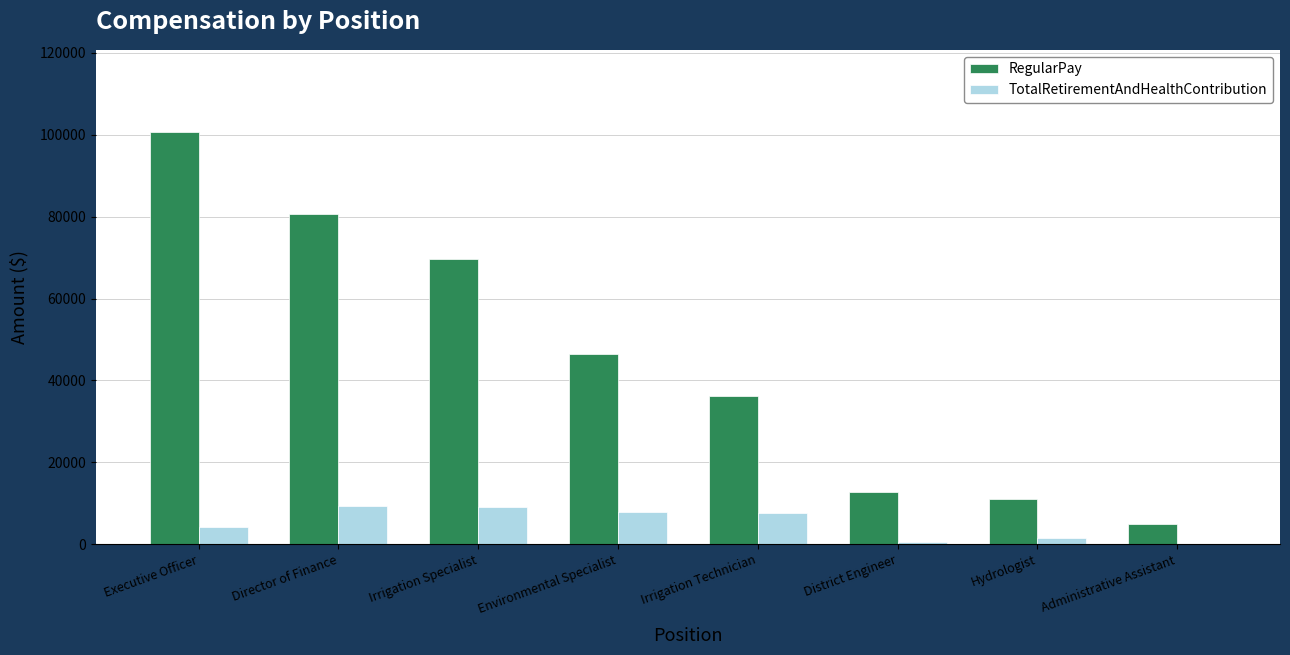

Which series has the largest total across all categories?

RegularPay